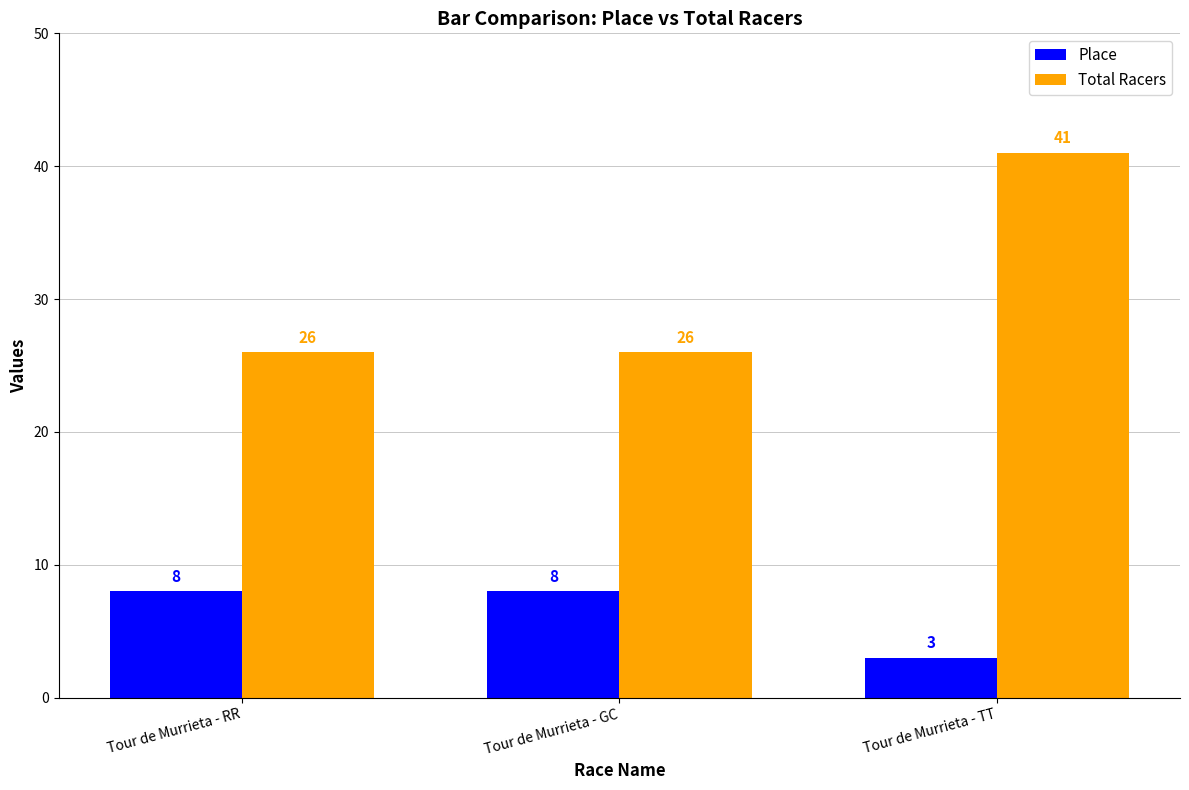

Is the value of Place at Tour de Murrieta - TT greater than the value of Total Racers at Tour de Murrieta - TT?

No